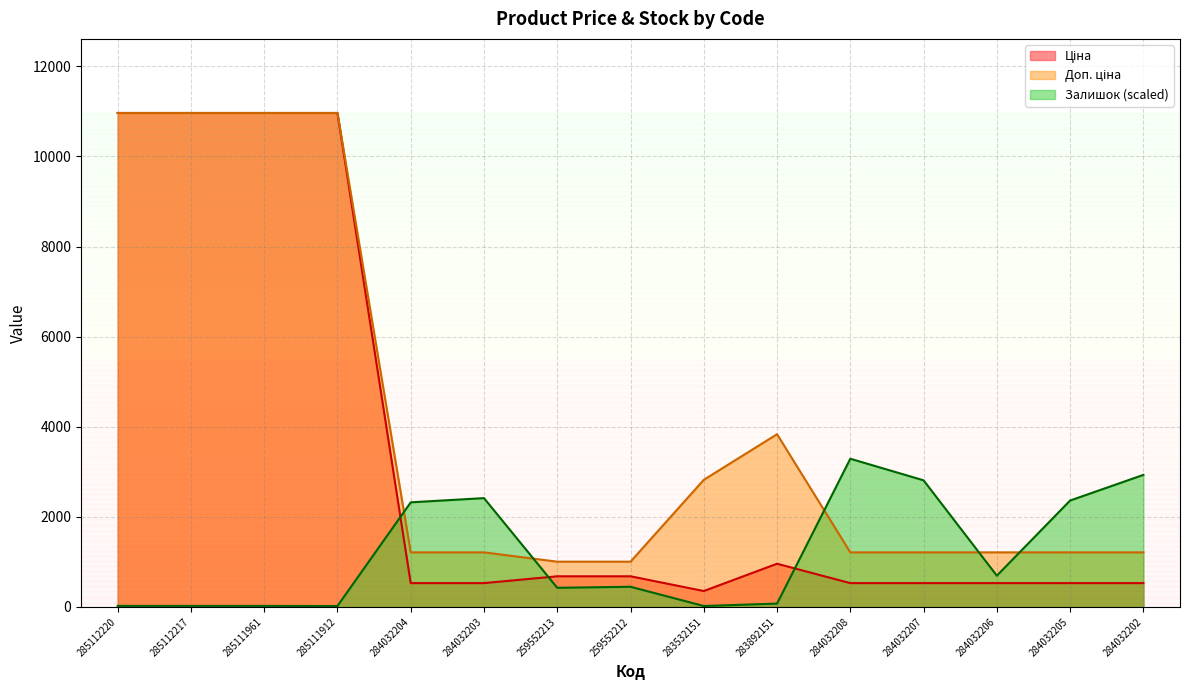

Reading left to right, transcribe all the data shown in this chart.

Ціна: 285112220=10964.4	285112217=10964.4	285111961=10964.4	285111912=10964.4	284032204=528.2	284032203=528.2	259552213=679.8	259552212=679.8	283532151=352.6	283892151=958.4	284032208=528.2	284032207=528.2	284032206=528.2	284032205=528.2	284032202=528.2
Доп. ціна: 285112220=10964.4	285112217=10964.4	285111961=10964.4	285111912=10964.4	284032204=1210.7	284032203=1210.7	259552213=1004.1	259552212=1004.1	283532151=2821.2	283892151=3833.8	284032208=1210.7	284032207=1210.7	284032206=1210.7	284032205=1210.7	284032202=1210.7
Залишок: 285112220=22.8	285112217=22.8	285111961=22.8	285111912=20.1	284032204=2321.4	284032203=2415.1	259552213=424.4	259552212=447.1	283532151=20.1	283892151=73.6	284032208=3289.3	284032207=2810.0	284032206=693.5	284032205=2361.6	284032202=2930.5